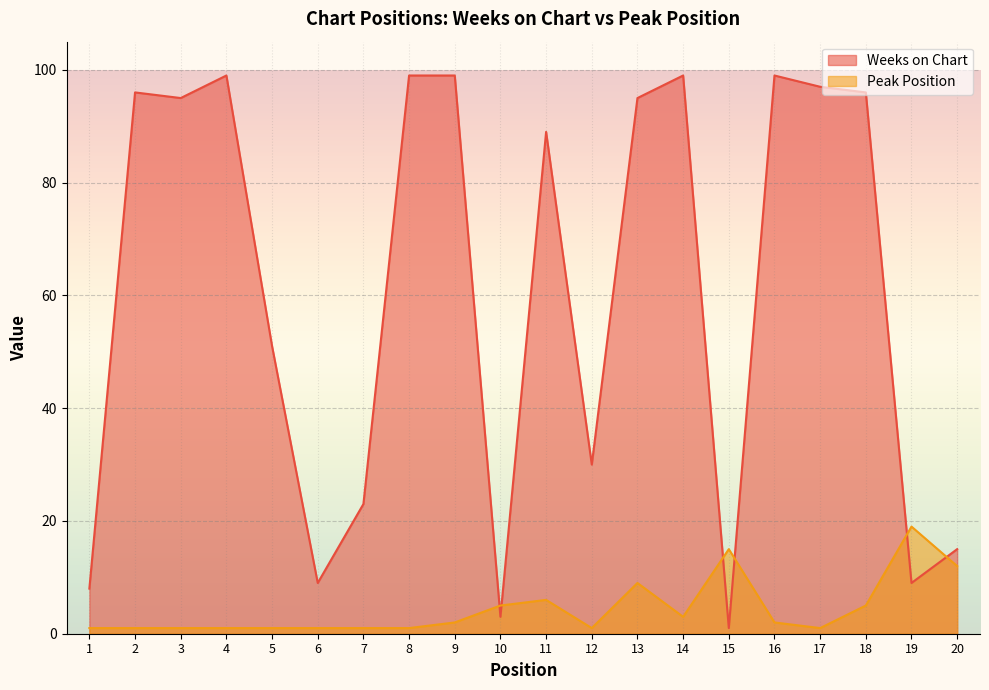

What is the value of the Peak Position point at the 11th from the left?

6